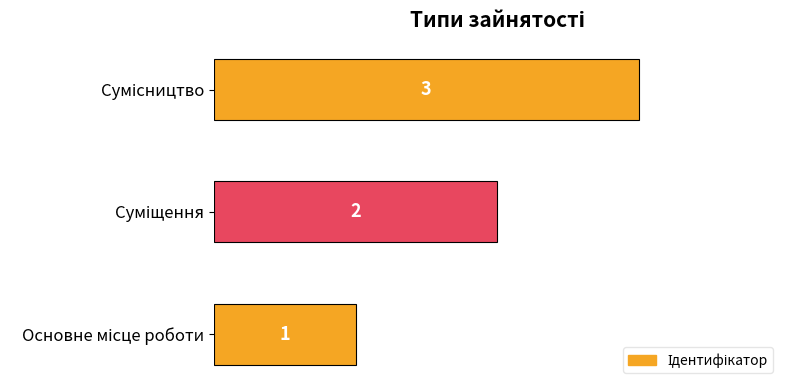

What is the greatest value displayed?

3